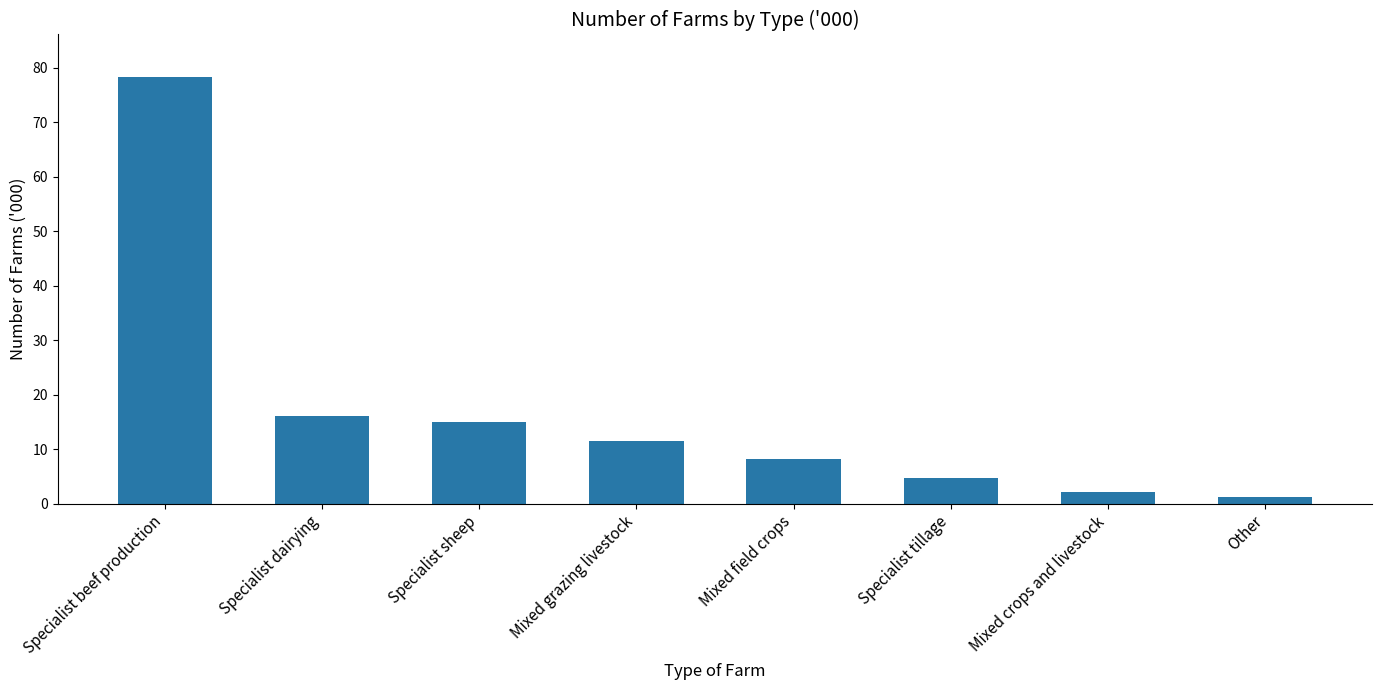

What is the sum of all values?

137.4